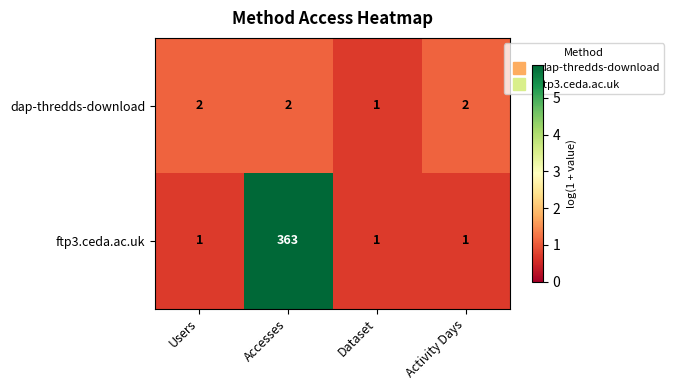

Which label corresponds to the largest value in the chart?

Accesses